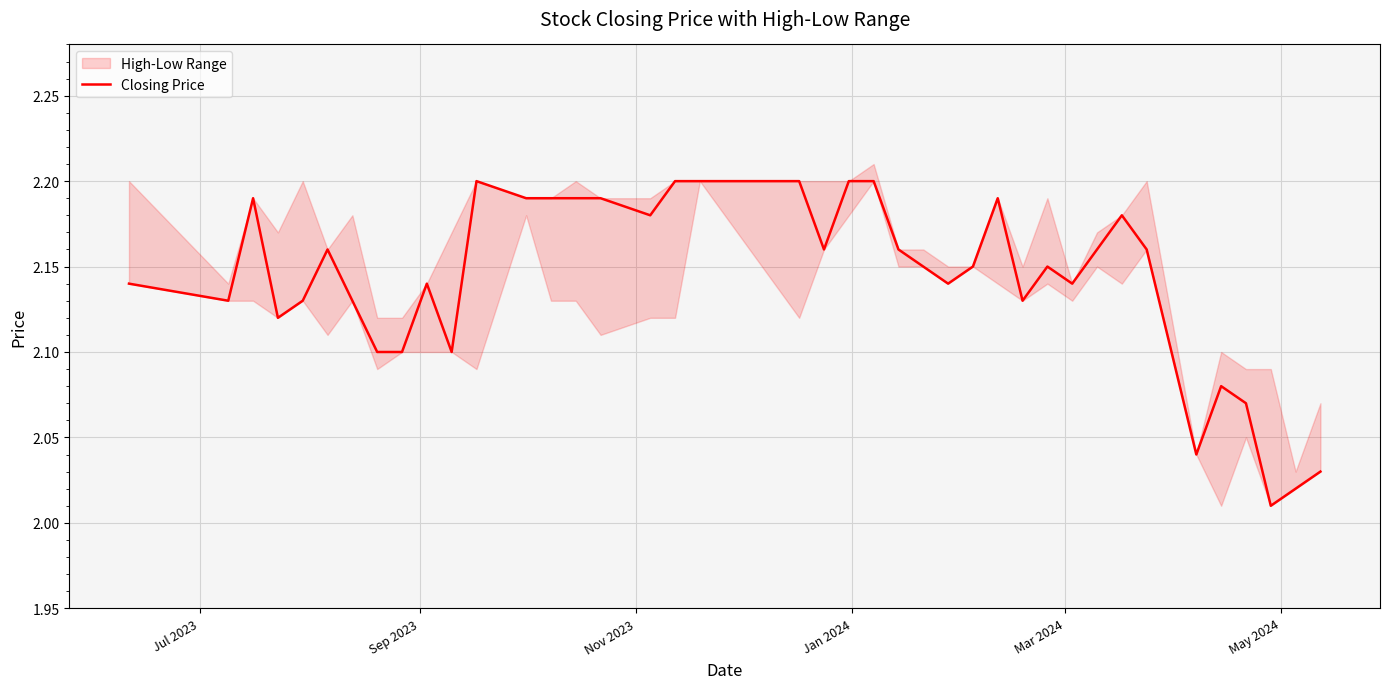

Reading left to right, transcribe all the data shown in this chart.

2.1	2.1	2.2	2.1	2.1	2.2	2.1	2.1	2.1	2.1	2.1	2.2	2.2	2.2	2.2	2.2	2.2	2.2	2.2	2.2	2.2	2.2	2.2	2.2	2.1	2.1	2.1	2.2	2.1	2.1	2.1	2.2	2.2	2.2	2.0	2.1	2.1	2.0	2.0	2.0